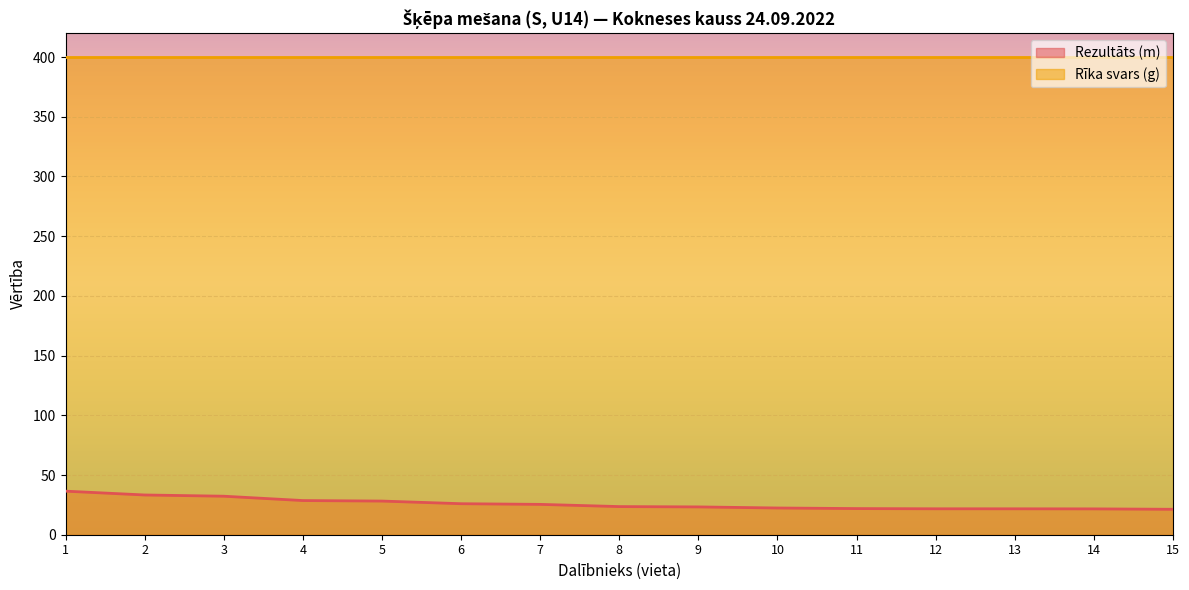

How many lines are shown in the chart?

2